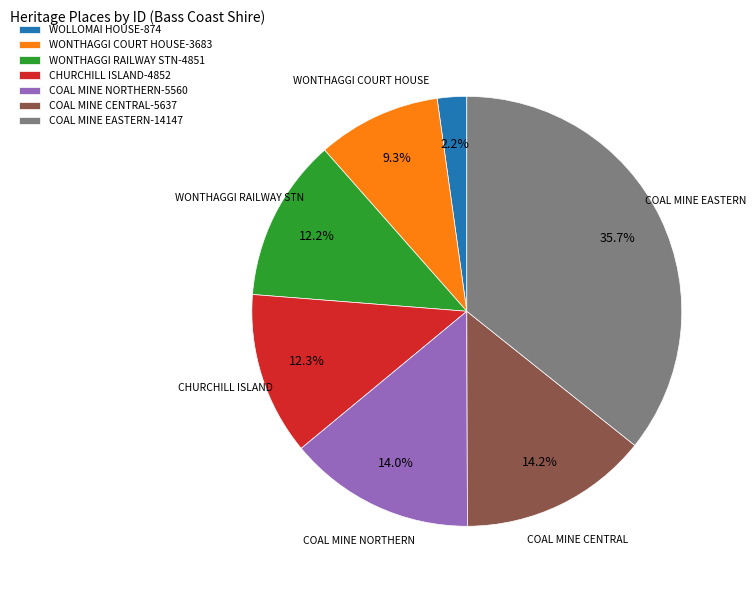

What is the largest slice in the pie chart?

COAL MINE EASTERN-14147